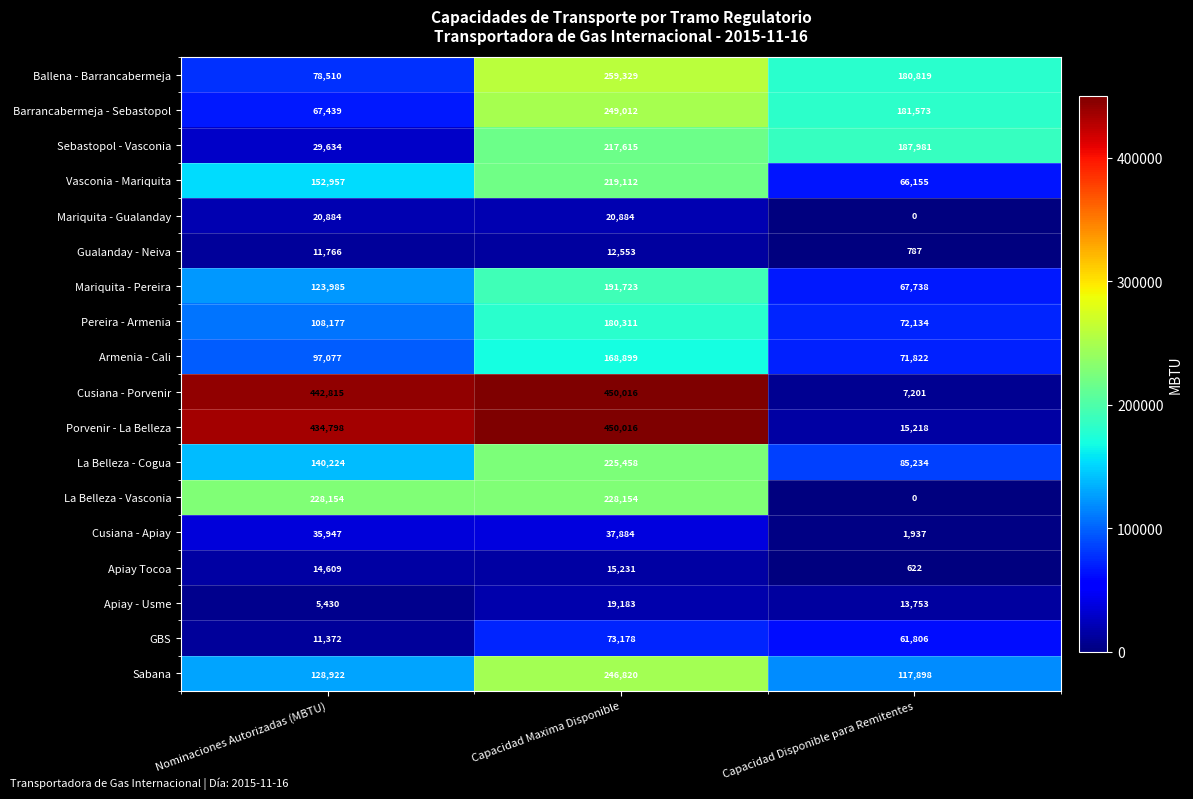

Where is Mariquita - Pereira nearest to the value 129730?

Nominaciones Autorizadas (MBTU)